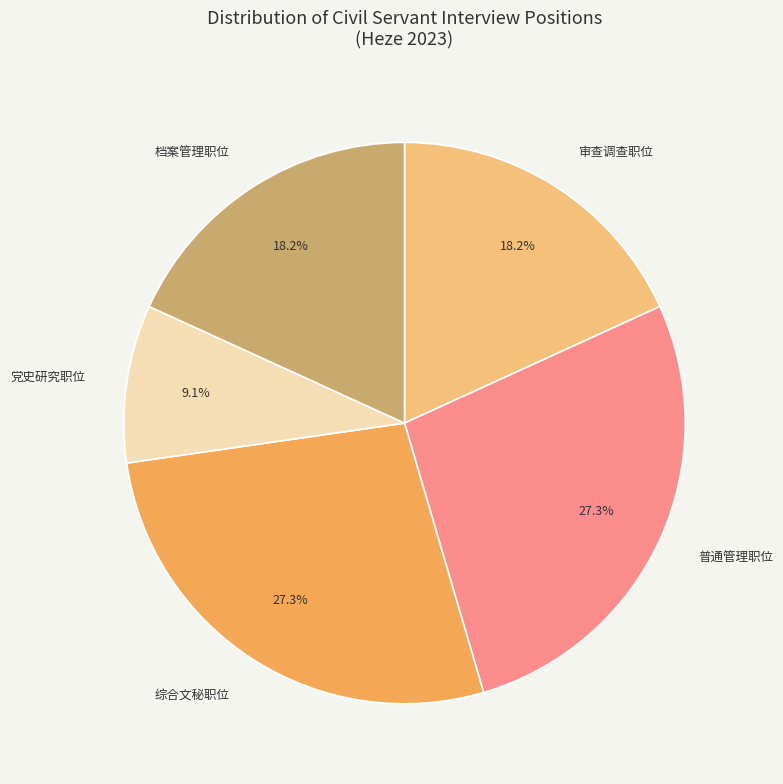

How many segments does this pie chart have?

5